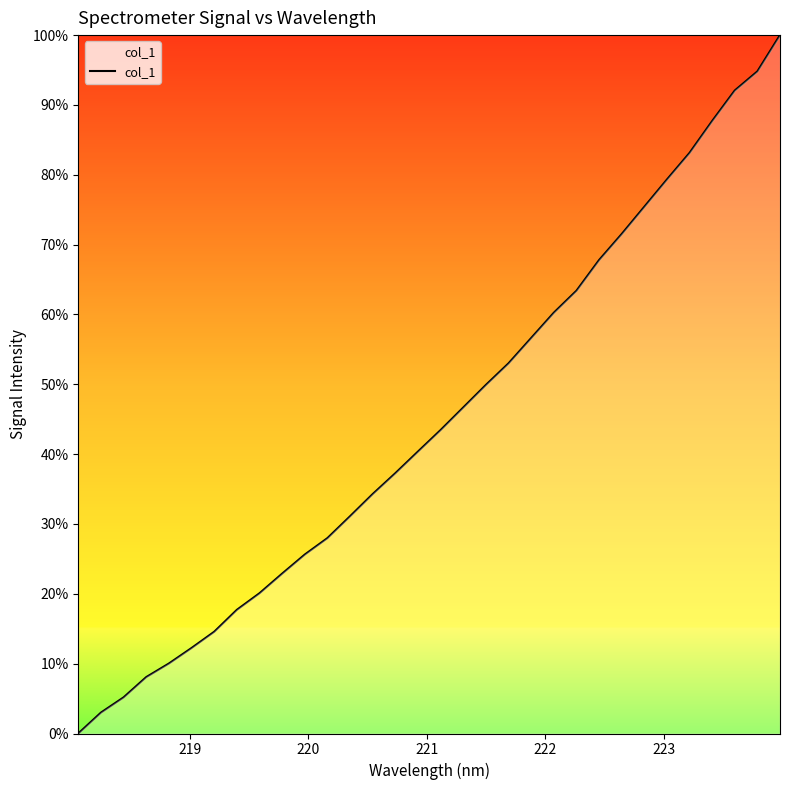

What is the maximum value shown in the chart?

100.0